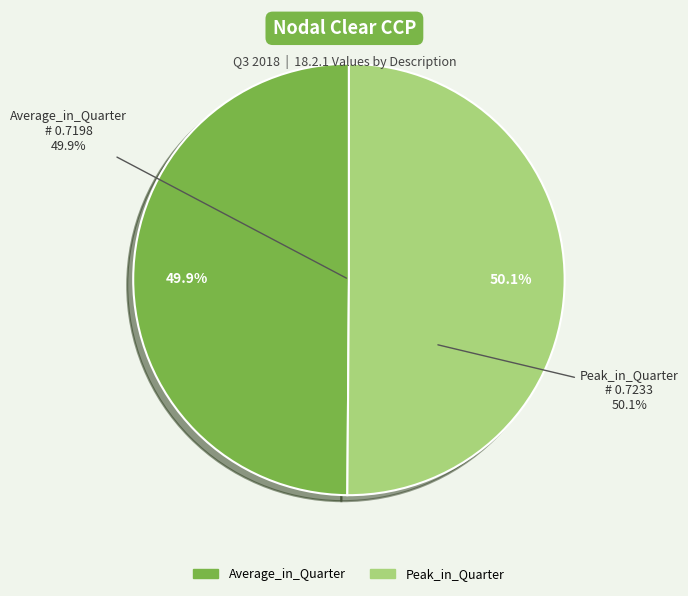

Is Average_in_Quarter the majority of the pie?

No